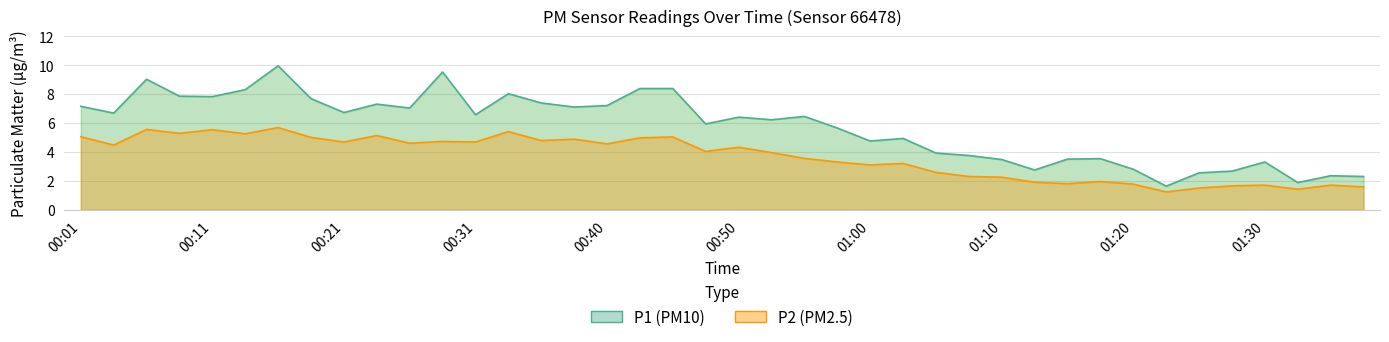

Which label corresponds to the smallest value in the chart?

01:22